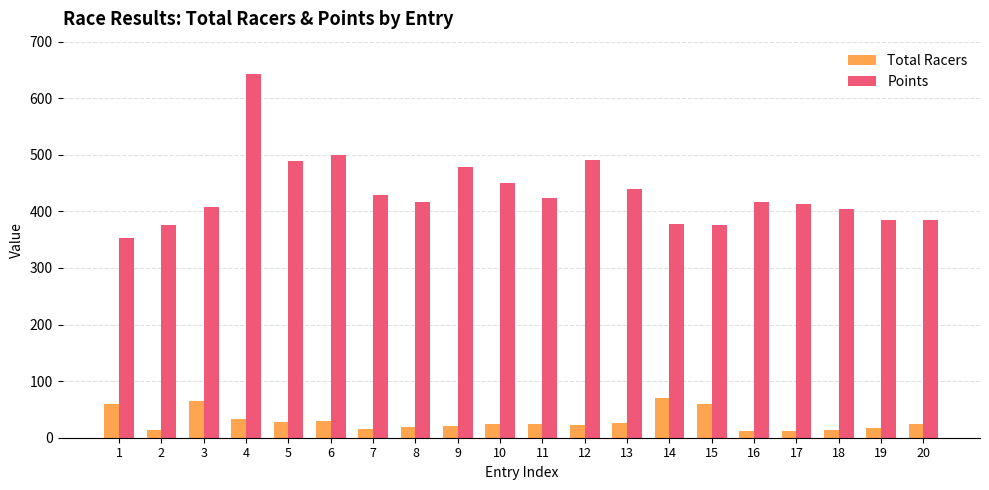

Which series has the widest spread of values?

Points